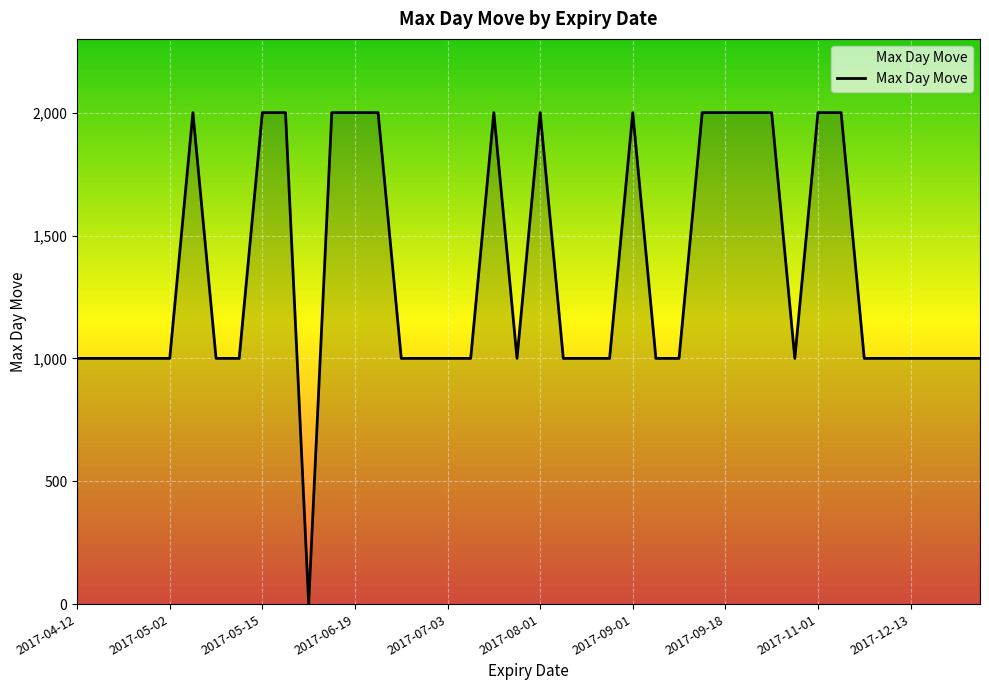

What is the smallest value displayed?

2